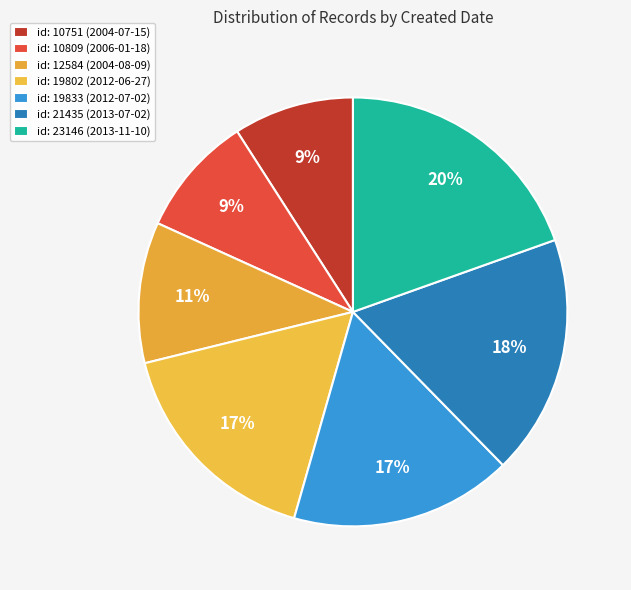

Which category has the biggest portion of the pie?

id: 23146 (2013-11-10)